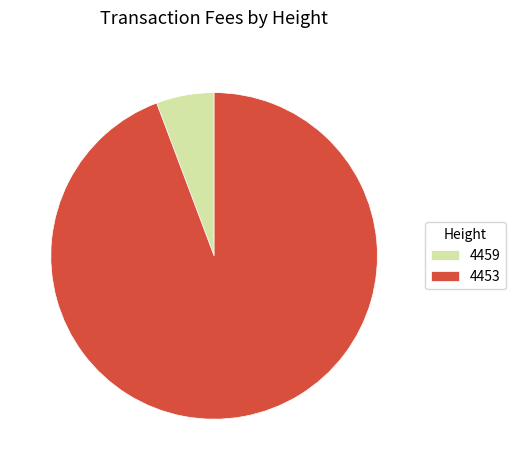

Do 4459 and 4453 together represent more than half of the pie?

Yes